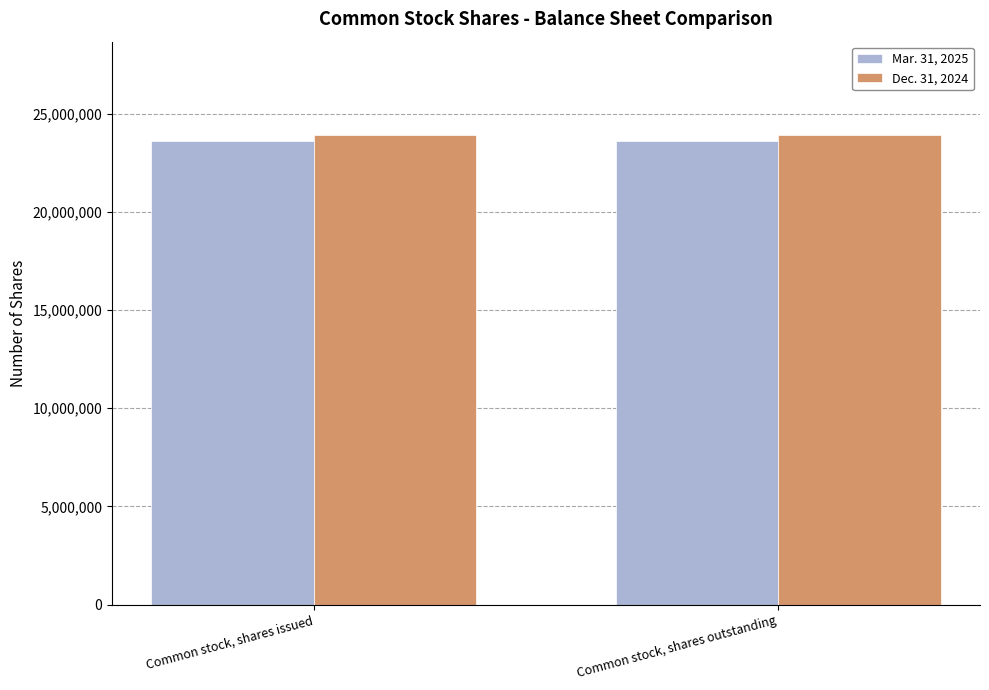

What is the label of the 1st bar from the right?

Common stock, shares outstanding